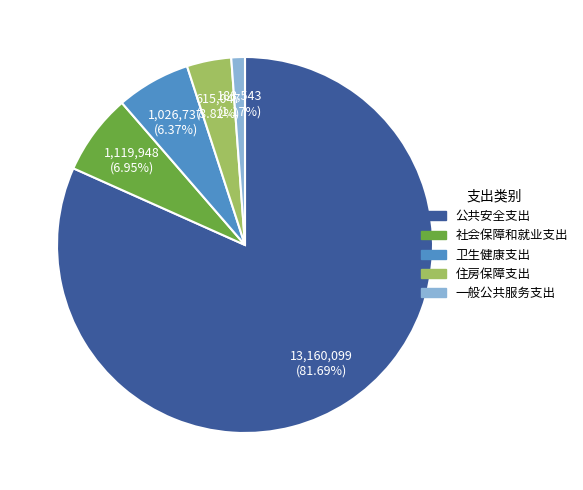

Is there any slice that represents more than half of the pie?

Yes